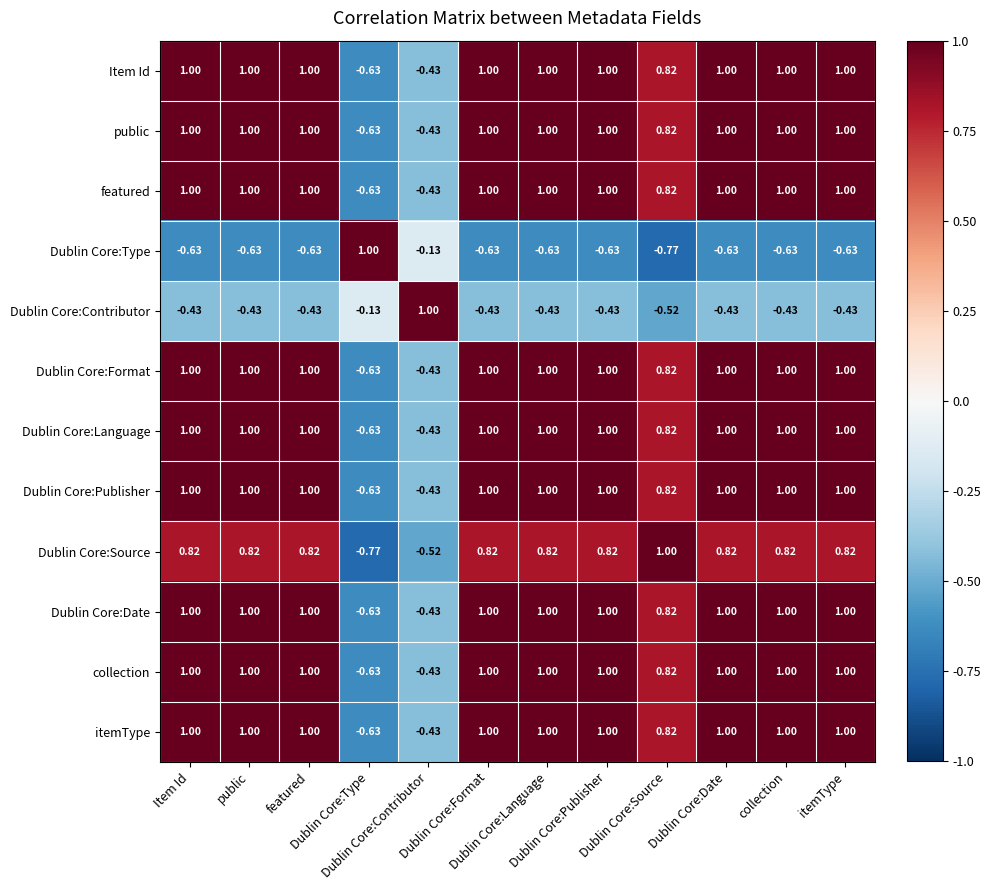

At which category is the sum across all series the highest?

Item Id